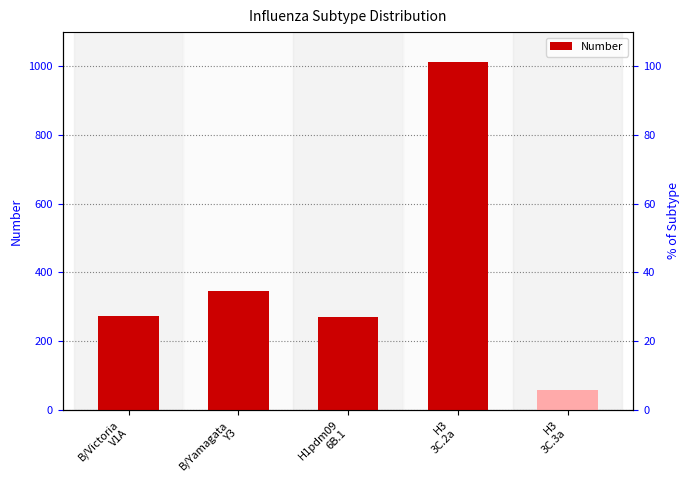

Is it true that the value at B/Yamagata
Y3 is 119?

False